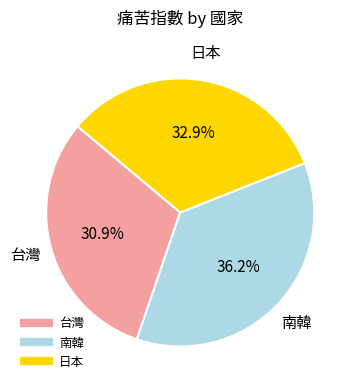

To the nearest percent, what is the combined percentage of 日本 and 南韓?

69%